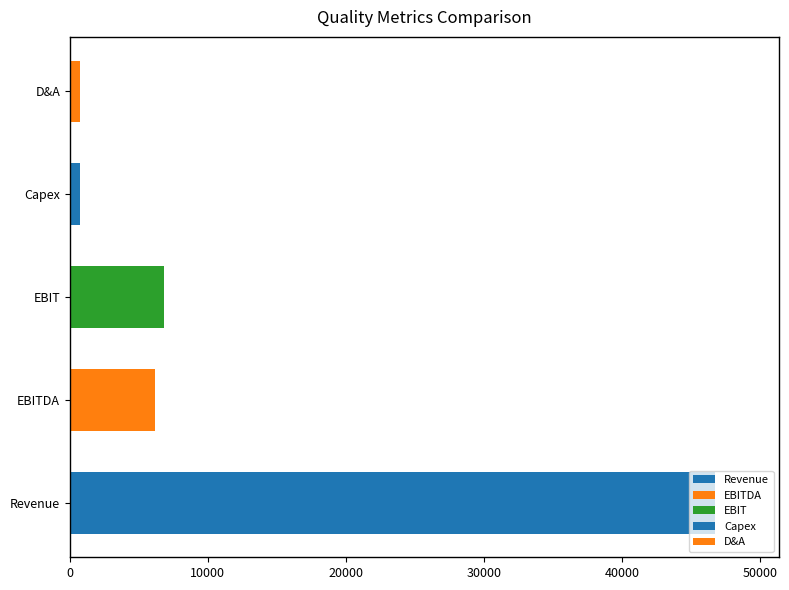

Which series has the largest total across all categories?

Revenue